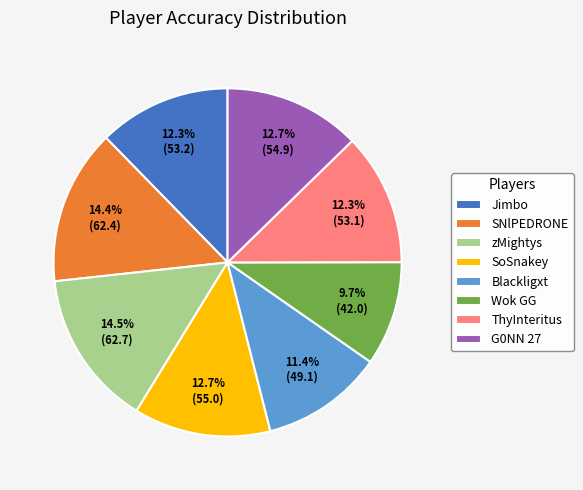

Combined, do zMightys and Blackligxt account for over 50%?

No